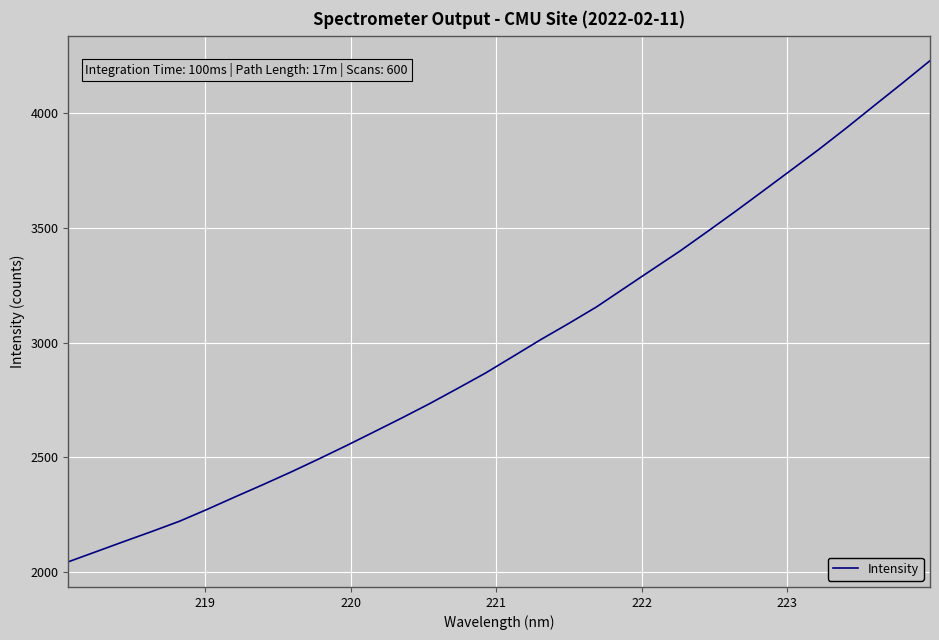

What is the smallest value displayed?

2044.0